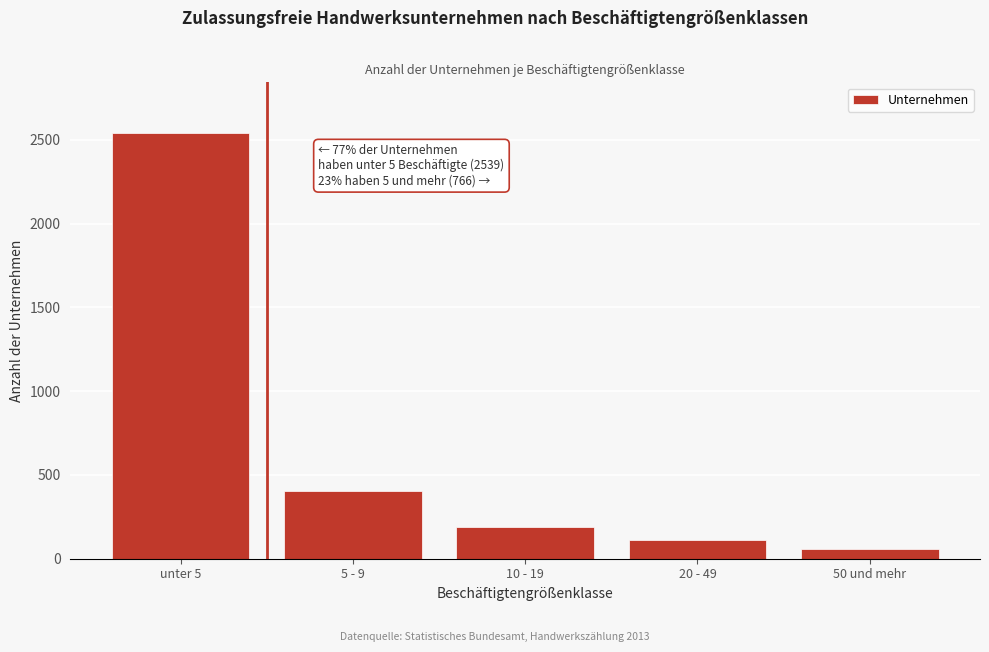

Reading left to right, transcribe all the data shown in this chart.

2539	407	192	111	56